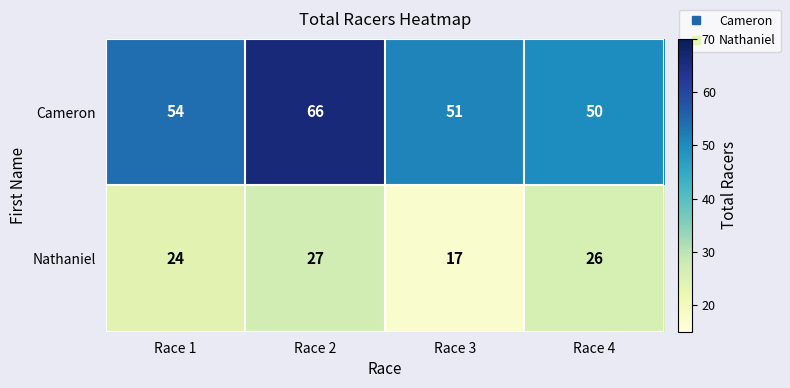

List the series in order of their peak value, lowest first.

Nathaniel, Cameron